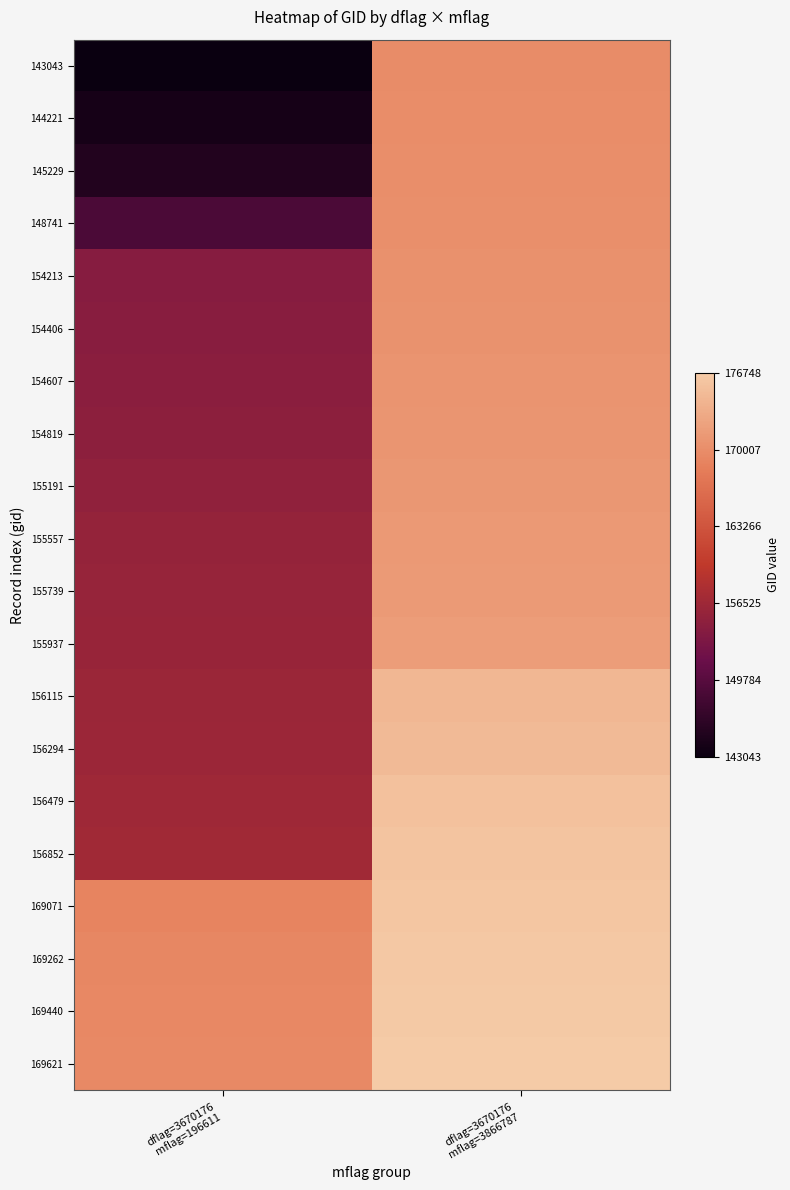

Between dflag=3670176
mflag=3866787 and dflag=3670176
mflag=196611, which is larger?

dflag=3670176
mflag=3866787